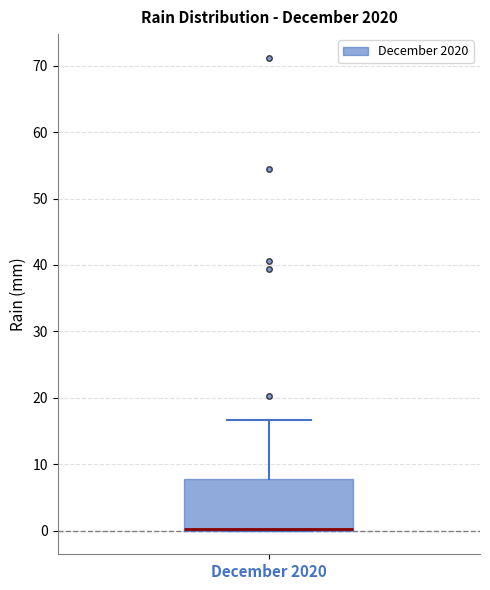

Transcribe this box plot: give where the median line is, the range the box spans, and where the two whiskers end, as read against the y-axis. The values are not printed on the chart, so give them approximately, as read against the axis.

median 0 (drawn on the box's lower edge), box 0 to 8, whiskers 0 to 17